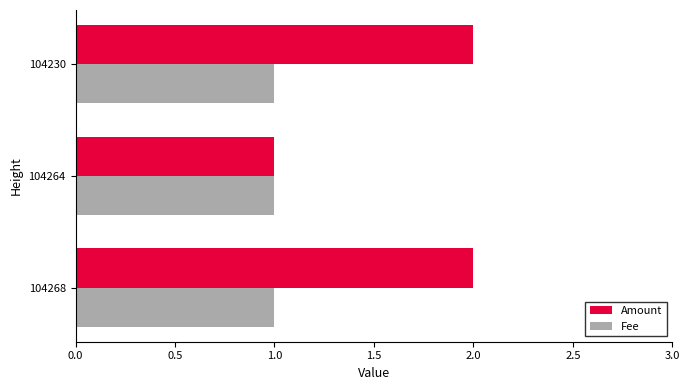

Rank the series by their average value, from lowest to highest.

Fee, Amount